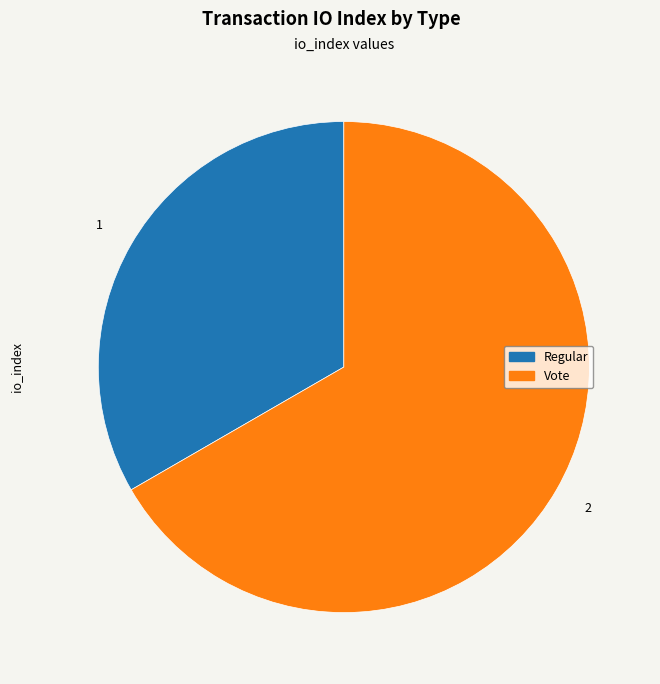

True or false: Regular accounts for 40% of the total.

False